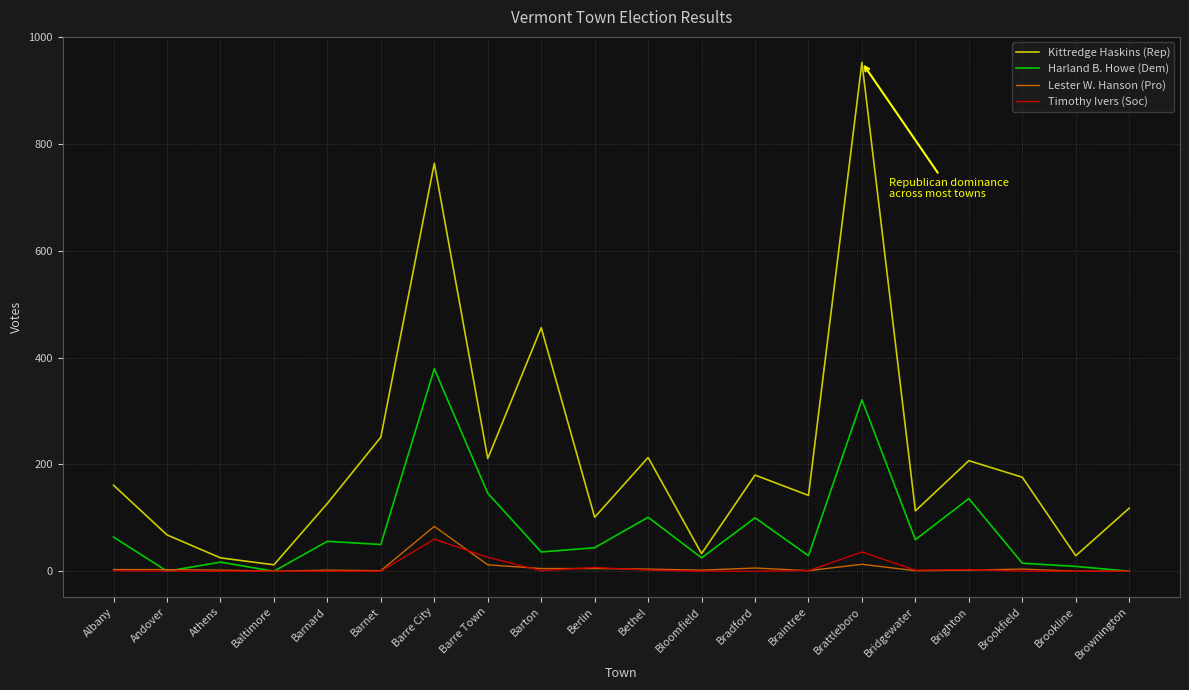

What is the difference between the highest and lowest values at Barnard?

127